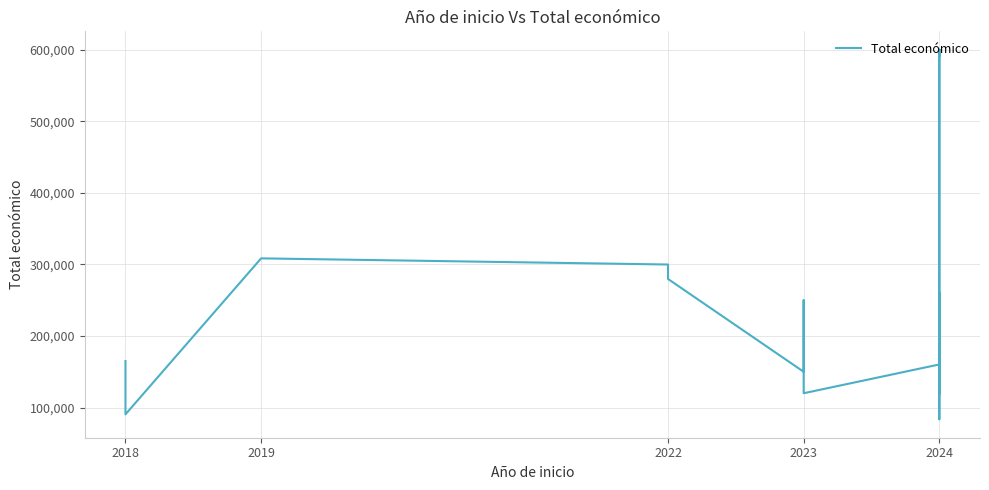

What is the value of the 1st point from the left?

165000